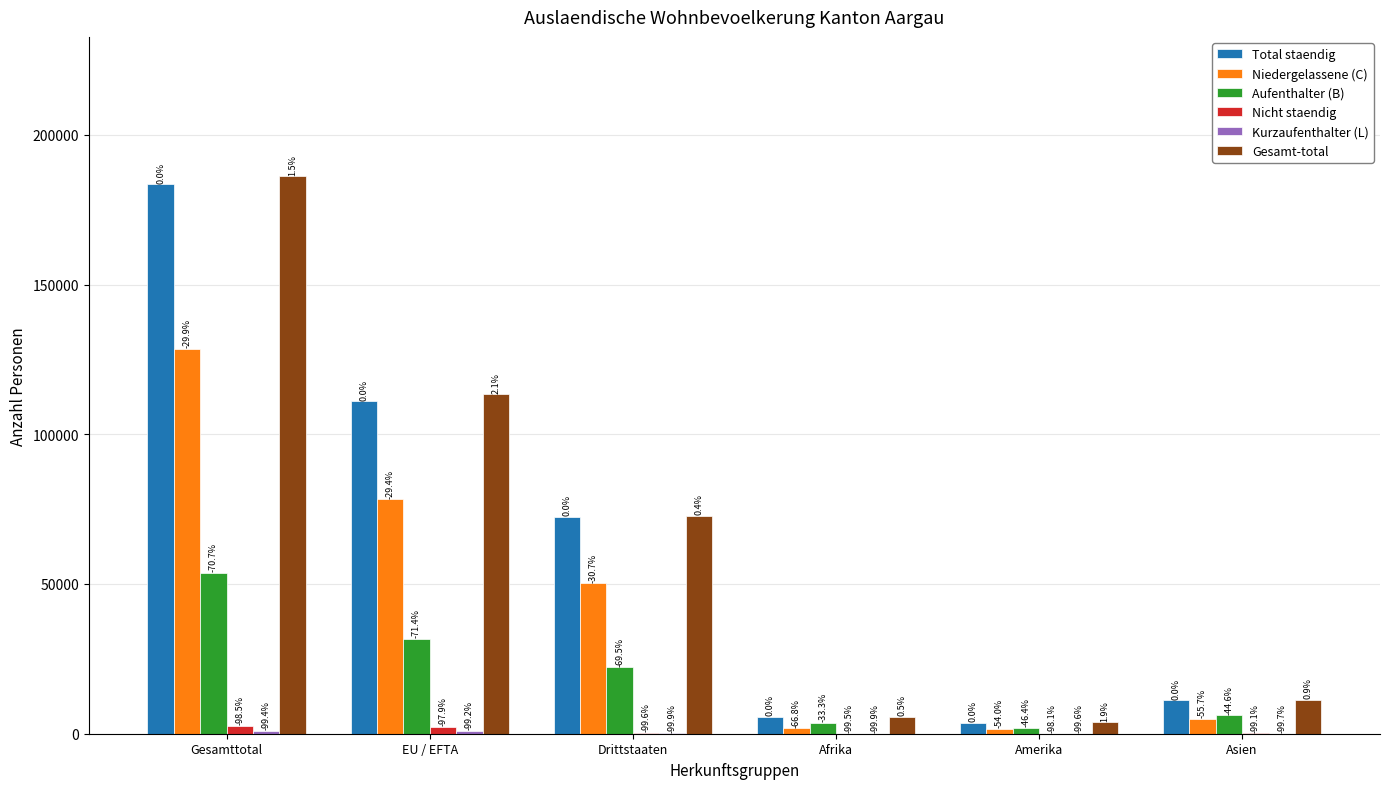

What is the spread (max minus min) of values at Asien?

11254